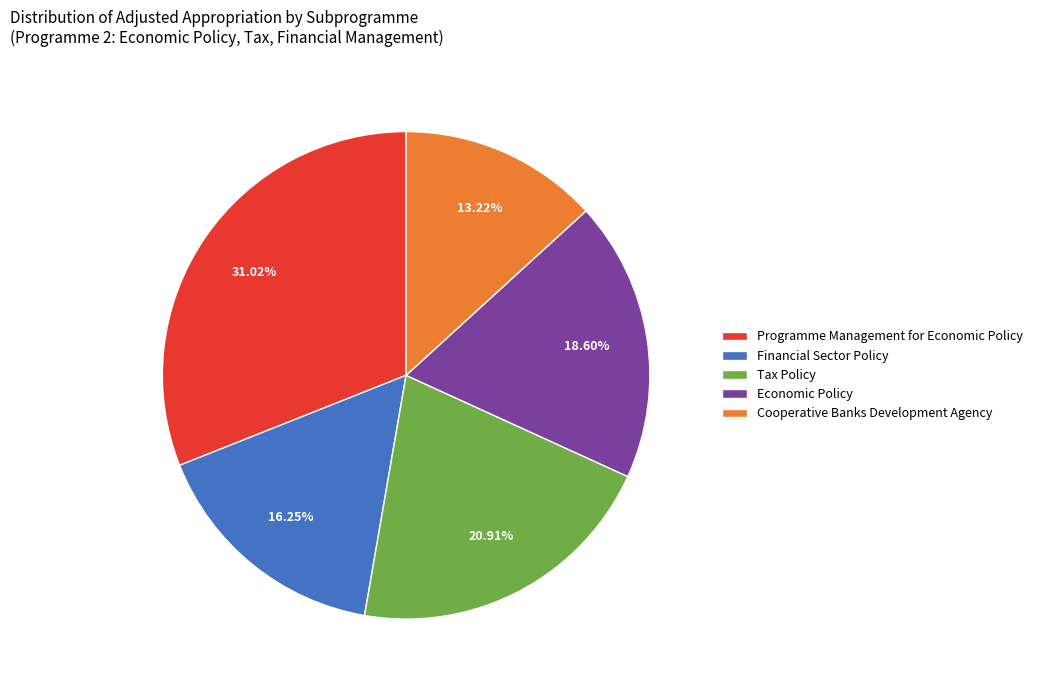

Which has a higher value, Tax Policy or Programme Management for Economic Policy?

Programme Management for Economic Policy